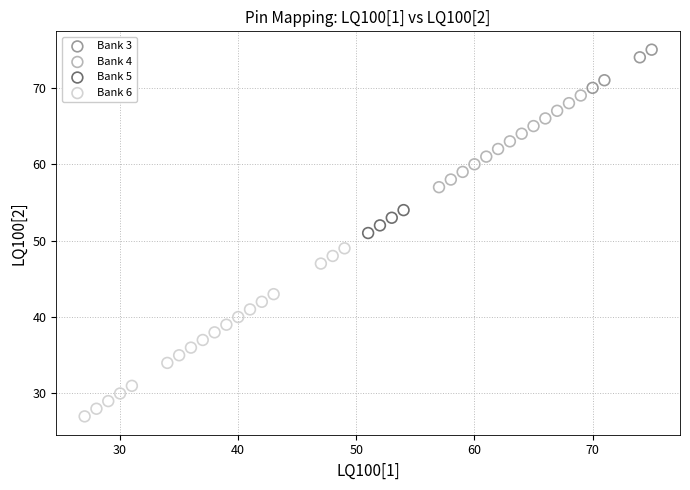

Which series reaches the maximum Y coordinate?

Bank 3